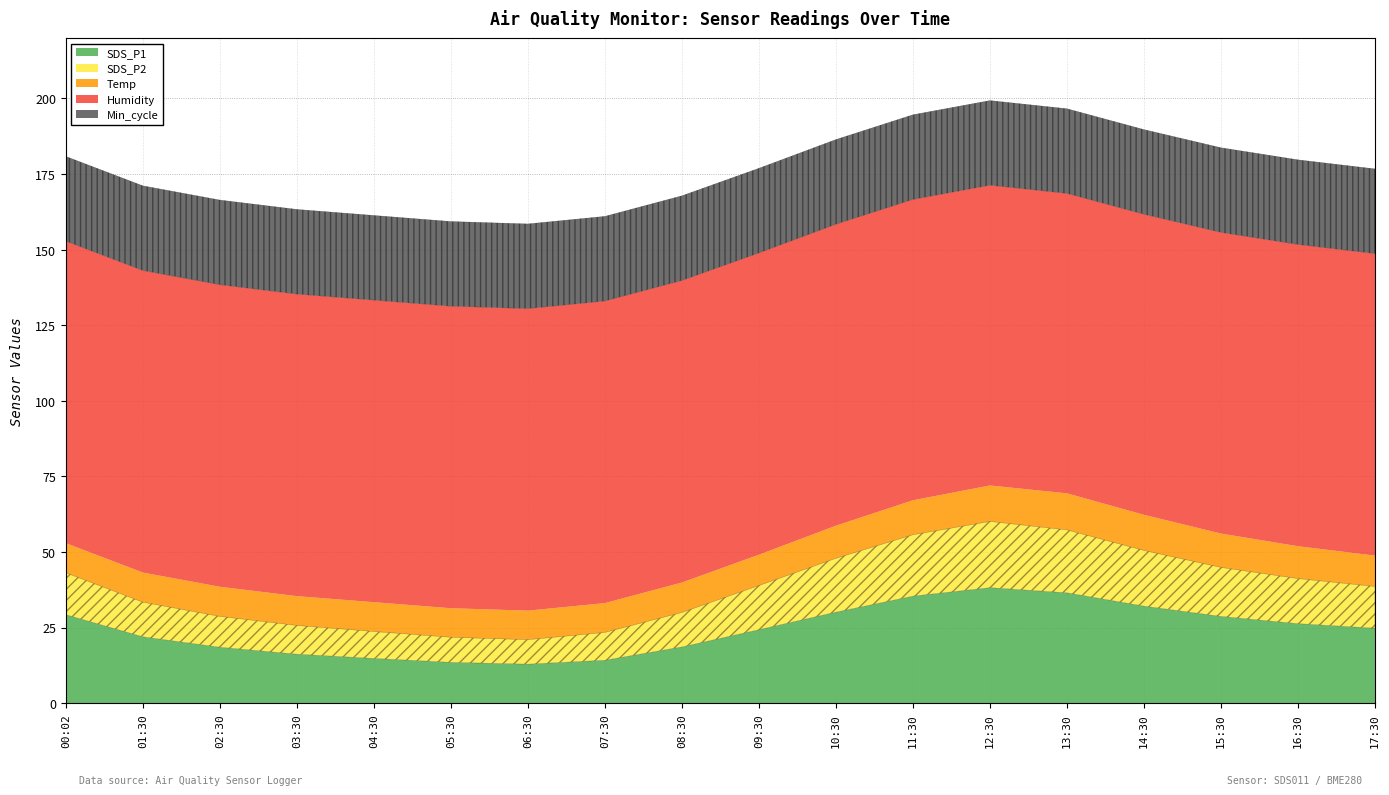

Where does the SDS_P2 series first go above 13?

00:02